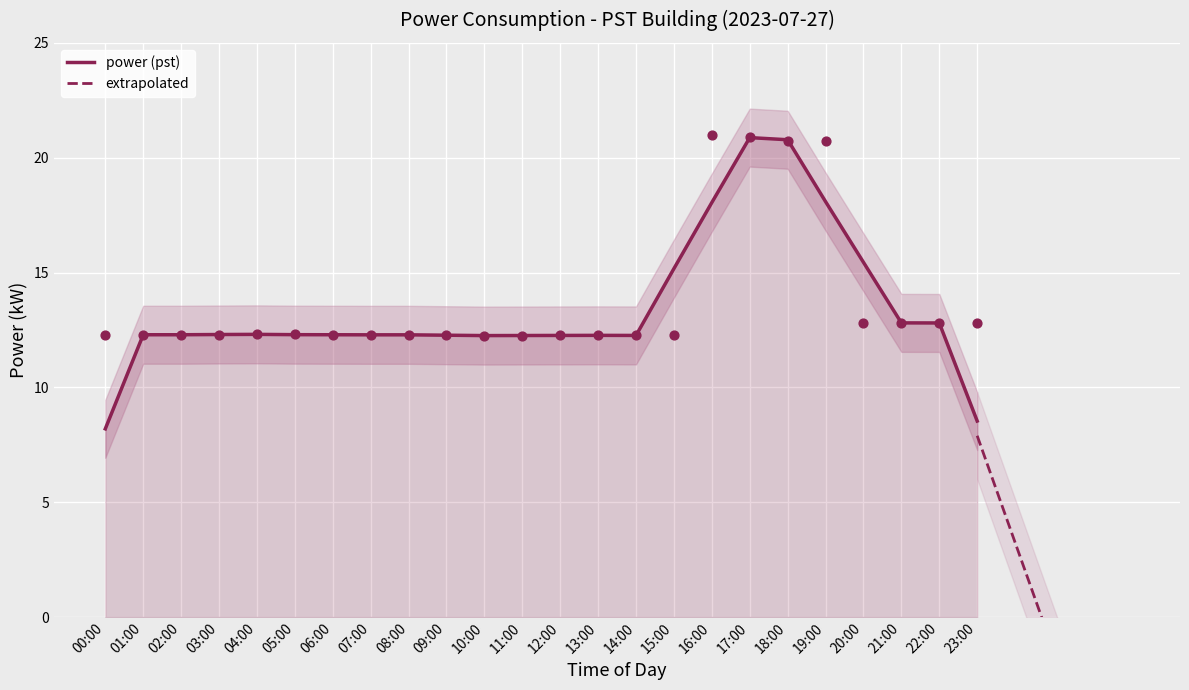

Between 09:00 and 21:00, which is larger?

21:00